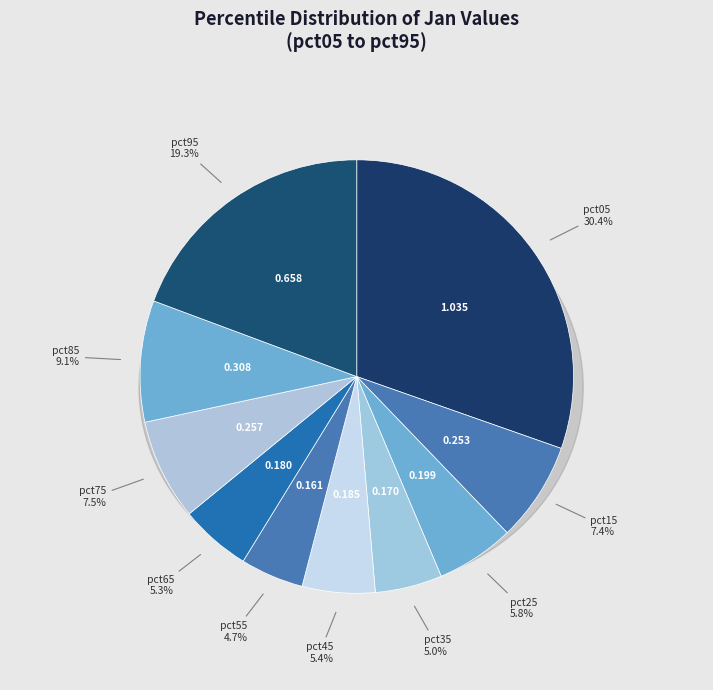

What portion of the pie excludes pct45?

94.6%